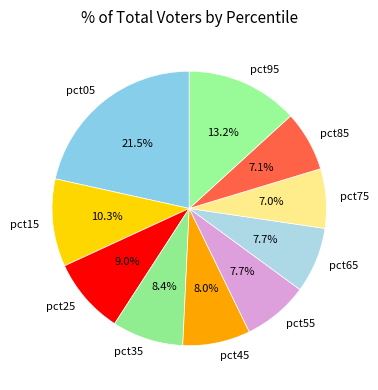

To the nearest percent, what portion does pct25 represent?

9%